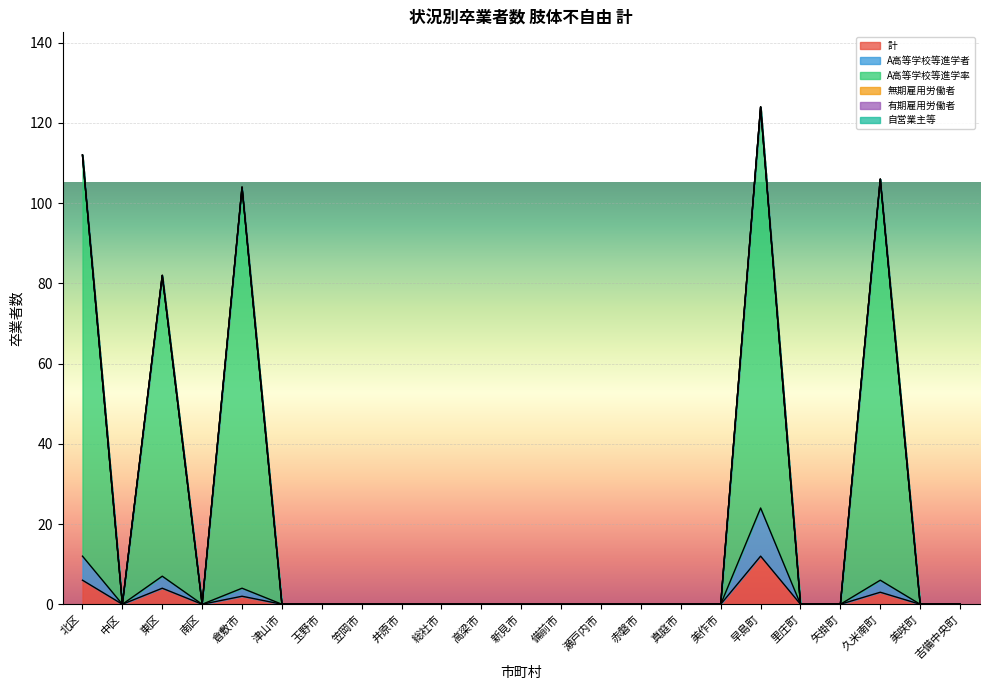

What is the sum of all 計 values?

27